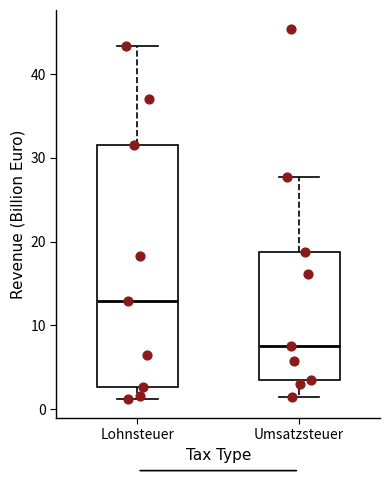

Which box has the highest median line?

Lohnsteuer